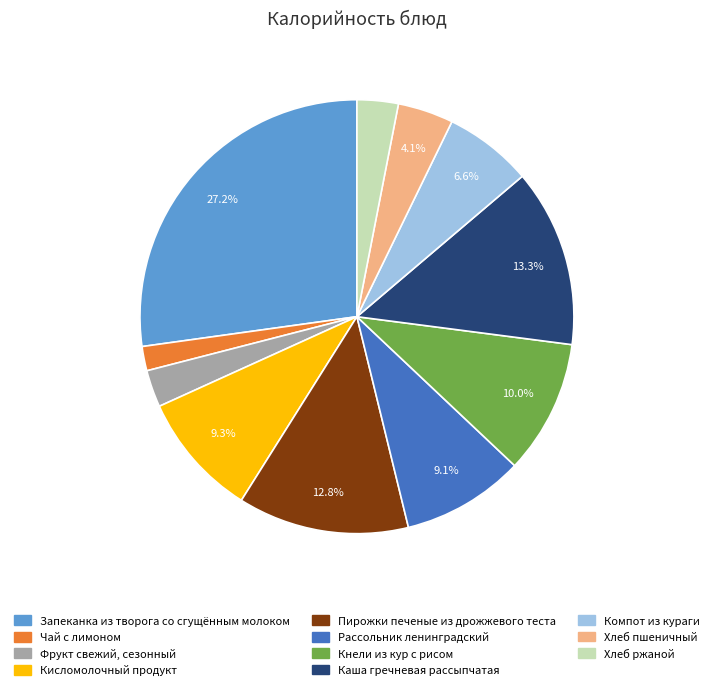

To the nearest percent, what is the difference between the Компот из кураги and Пирожки печеные из дрожжевого теста slice percentages?

6%